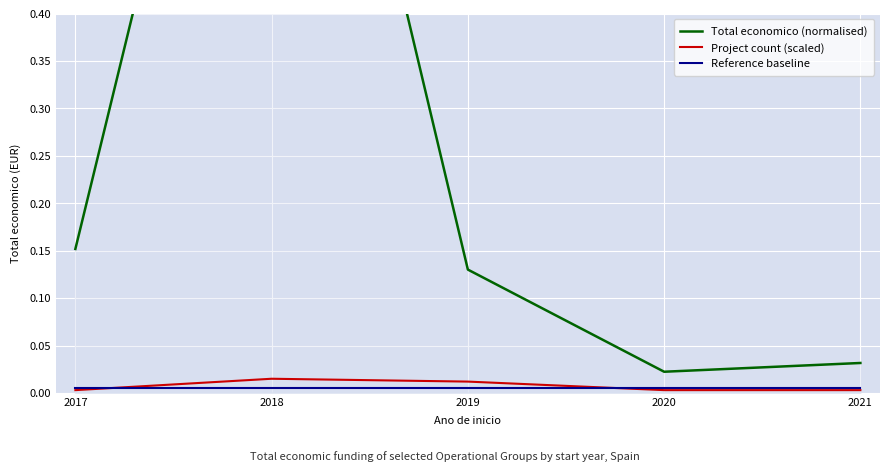

Does the chart display data point markers on the line(s)?

No